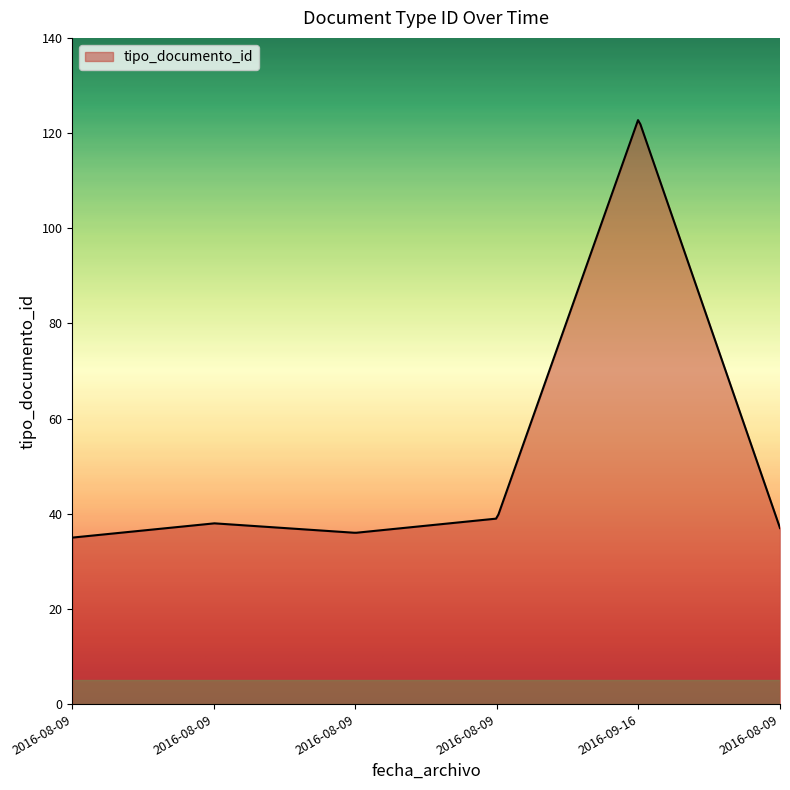

What is the difference between the second highest and minimum values?

86.8